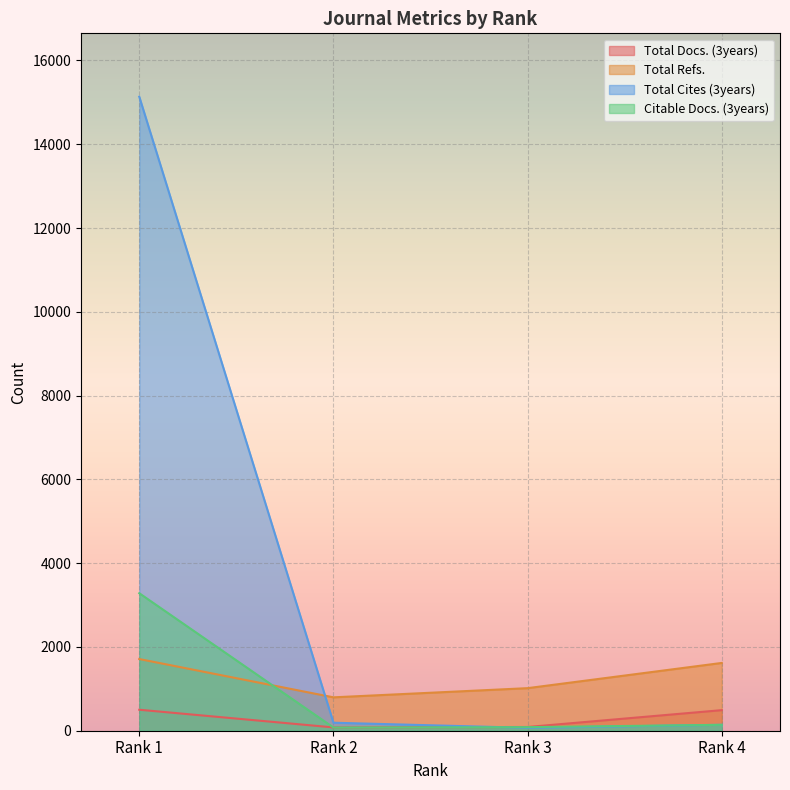

What are all the series names shown in the legend?

Total Docs. (3years), Total Refs., Total Cites (3years), Citable Docs. (3years)